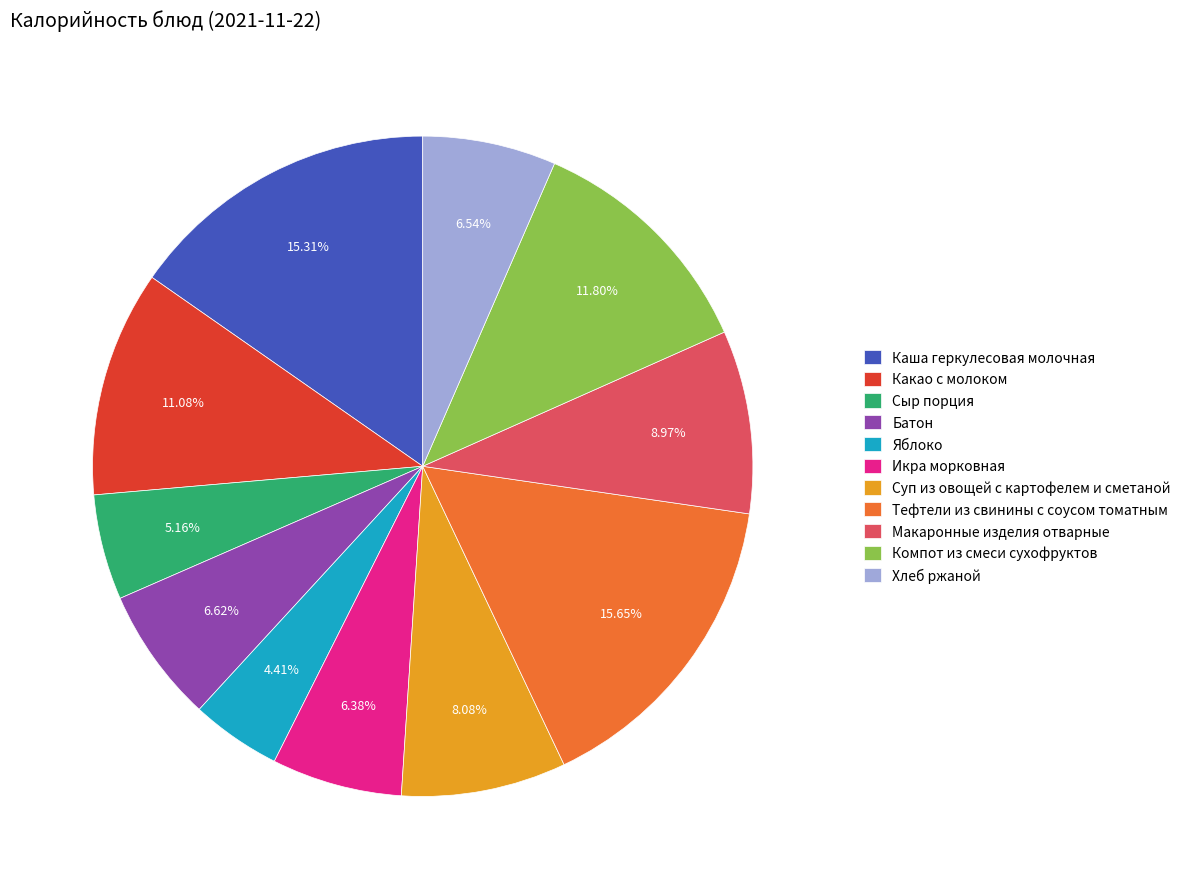

Do Батон and Сыр порция together represent more than half of the pie?

No